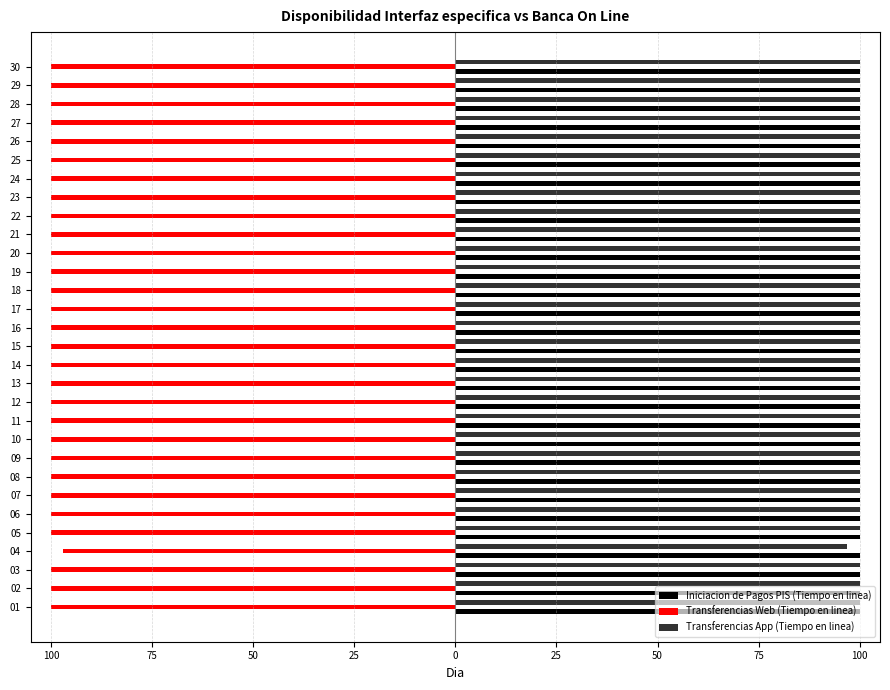

What are all the series names shown in the legend?

Iniciacion de Pagos PIS (Tiempo en linea), Transferencias Web (Tiempo en linea), Transferencias App (Tiempo en linea)